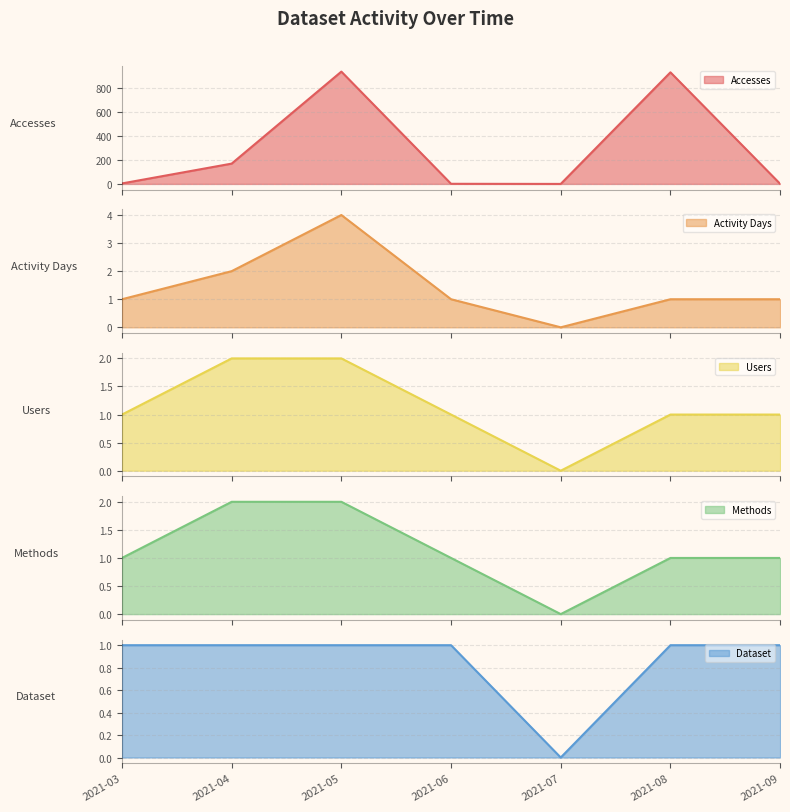

How many lines are shown in the chart?

5